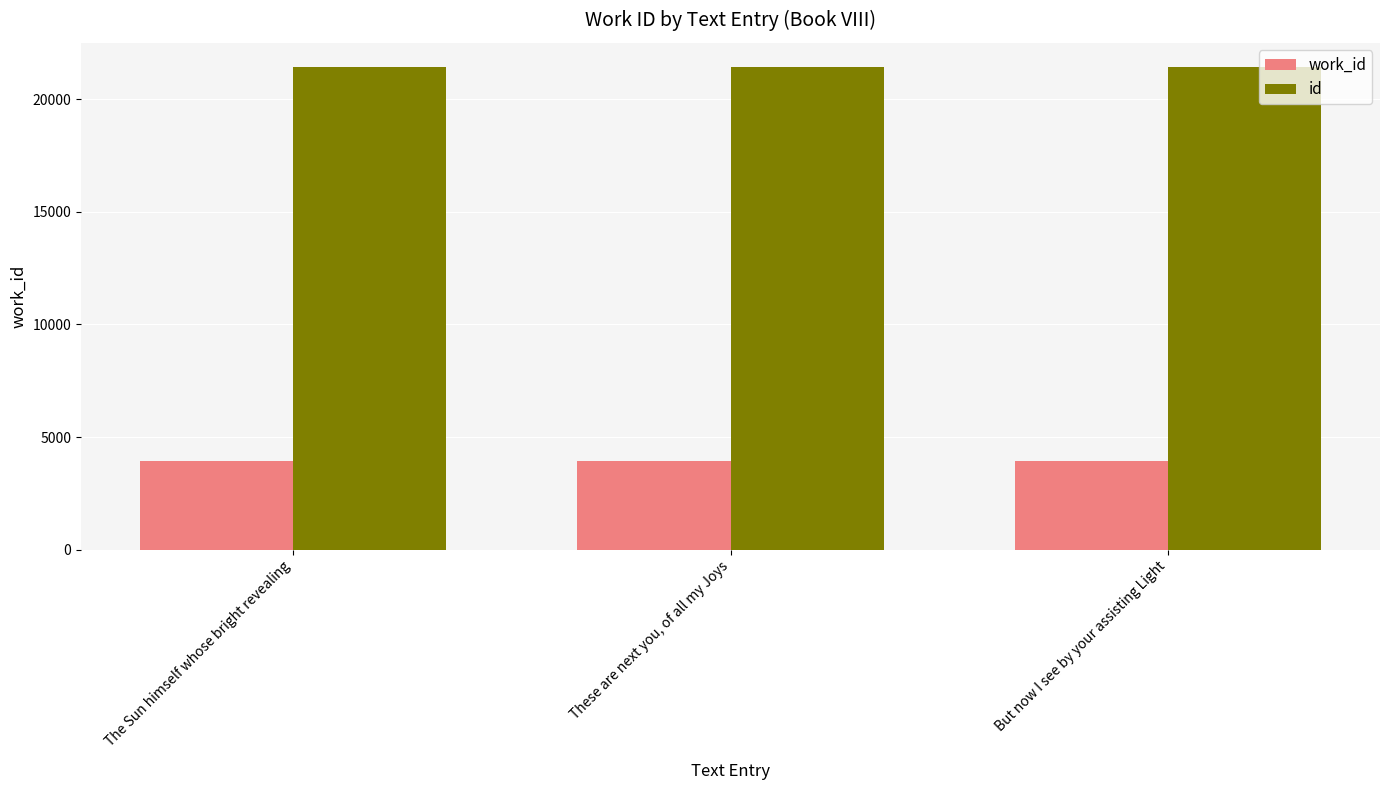

Are the bars horizontal?

No